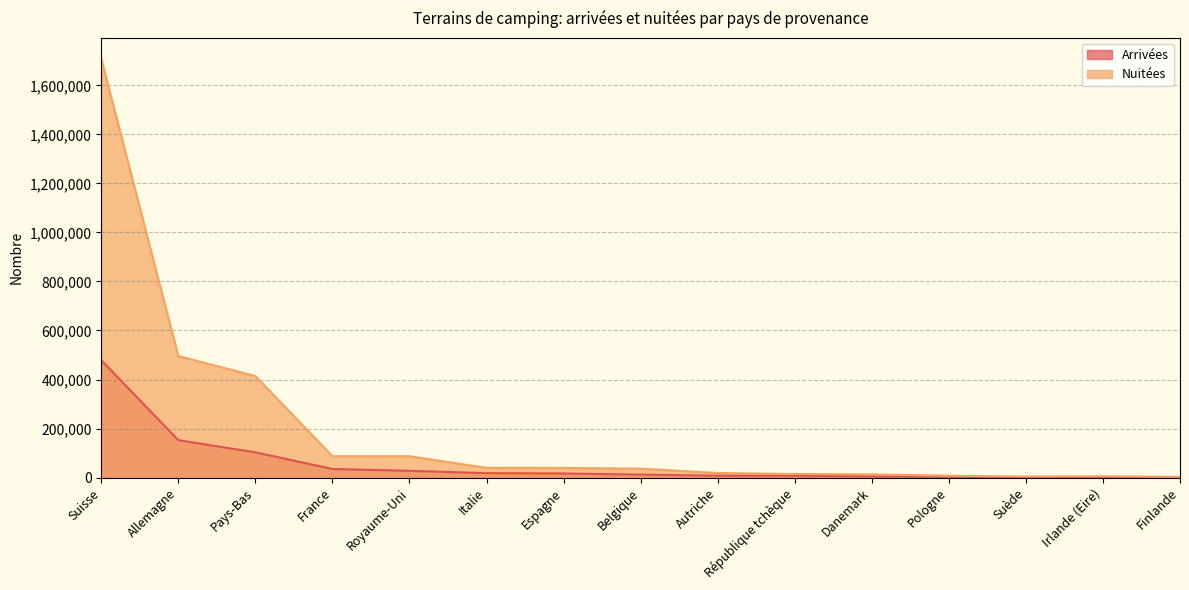

Reading left to right, transcribe all the data shown in this chart.

Arrivées: 478561	152746	102992	35212	27626	18121	16828	12122	7828	7520	4749	3132	2022	1575	1280
Nuitées: 1707773	495557	414444	87327	87174	39844	39403	36582	18801	14746	13196	7476	4300	5316	2936